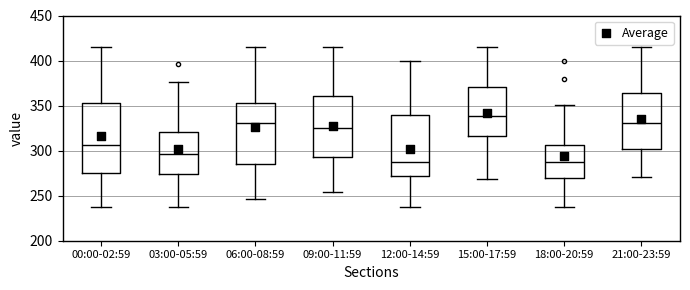

Which box is the tallest, from its lower edge to its upper edge?

00:00-02:59